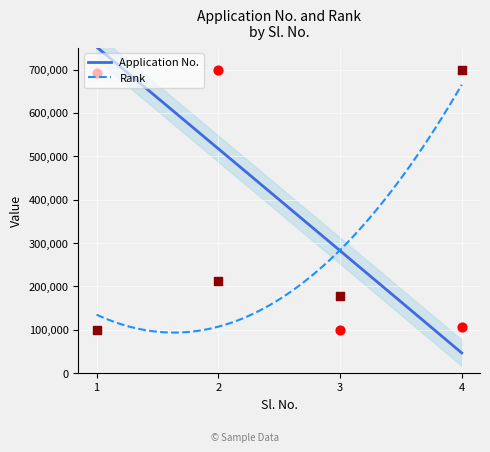

What is the total value across all series at 2?

912389.4